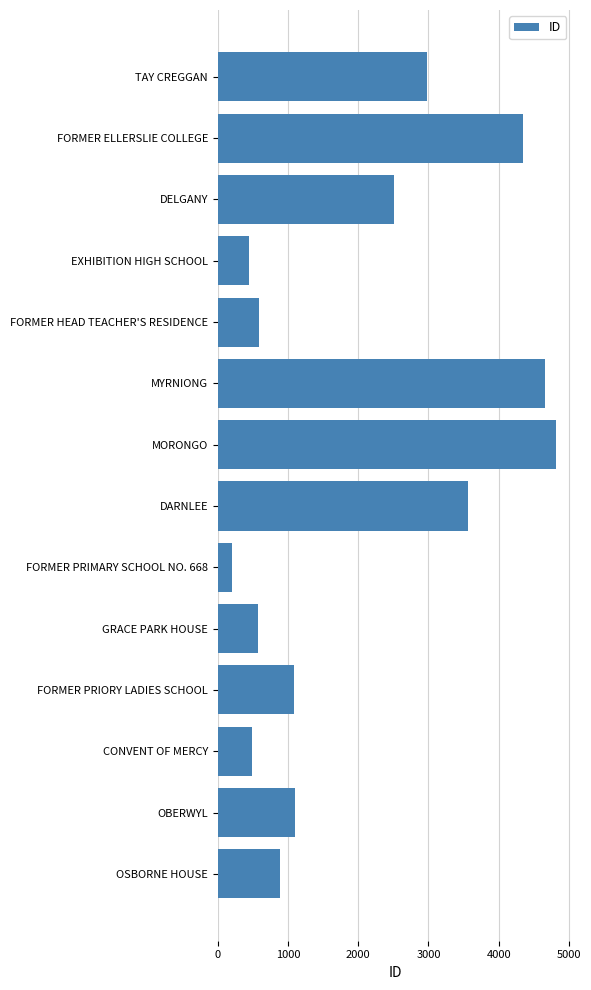

What is the average value?

2017